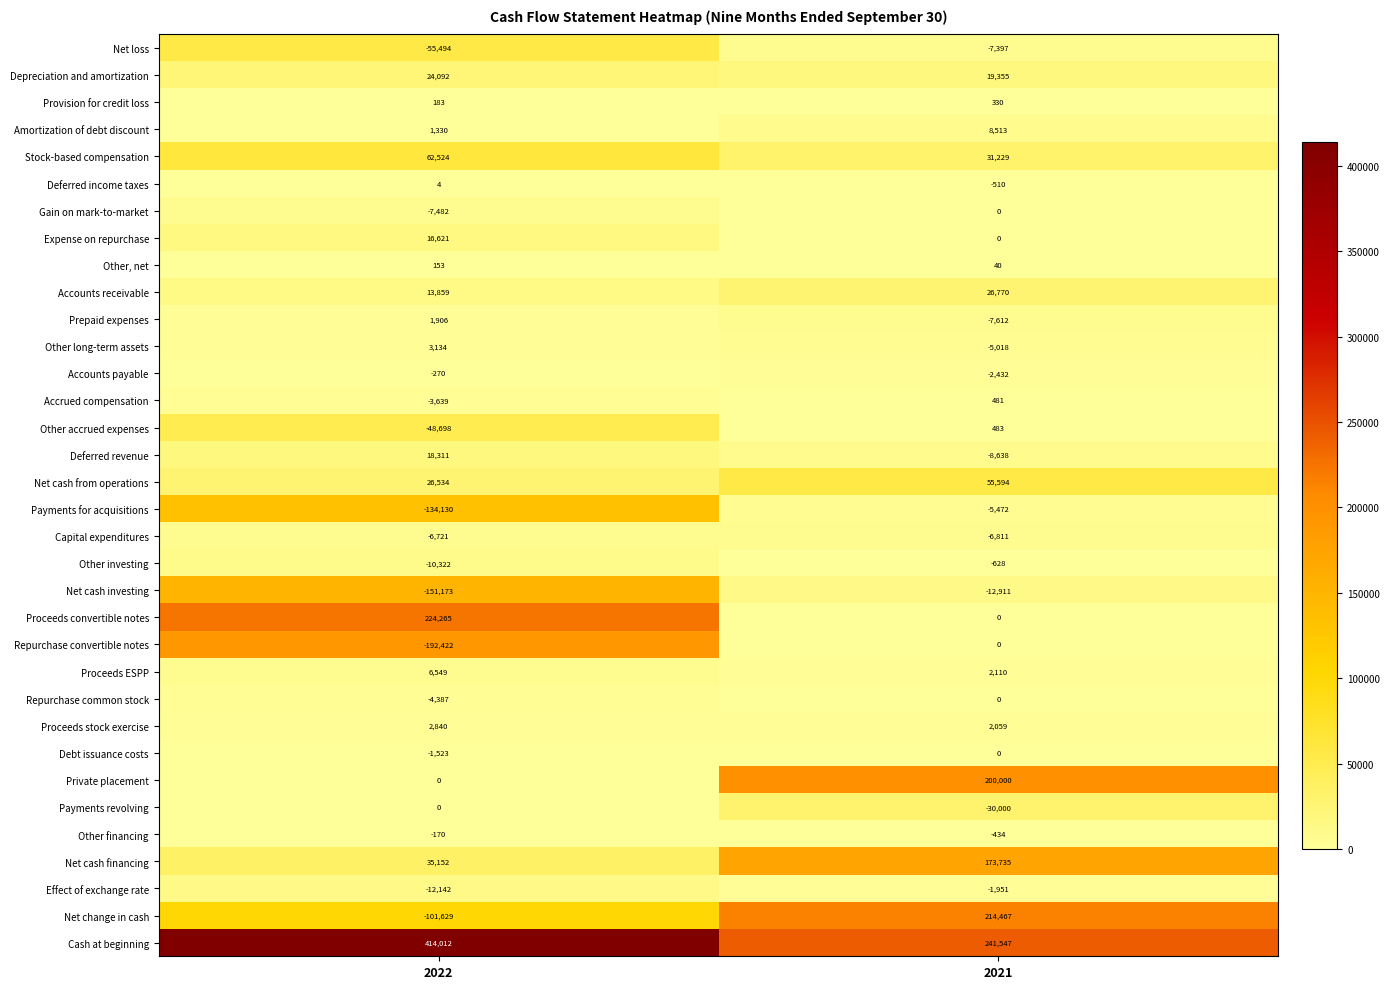

What value does the Accounts receivable series have at 2022, to the nearest 10?

13860